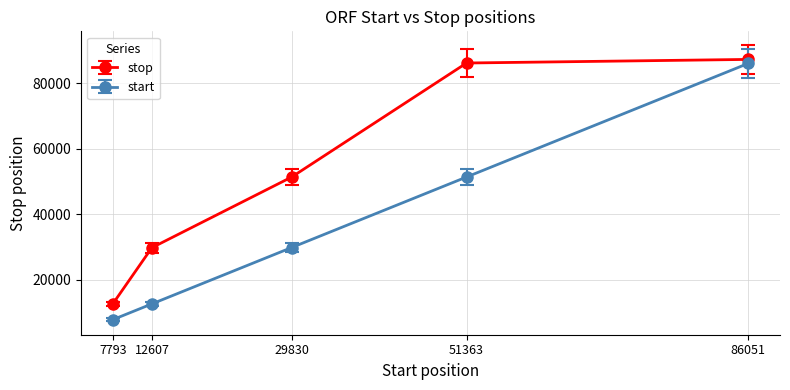

Which label corresponds to the smallest value in the chart?

7793